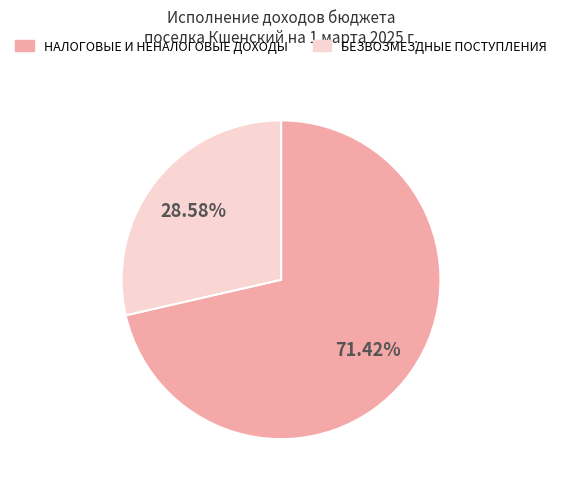

What is the smallest slice in the pie chart?

БЕЗВОЗМЕЗДНЫЕ ПОСТУПЛЕНИЯ